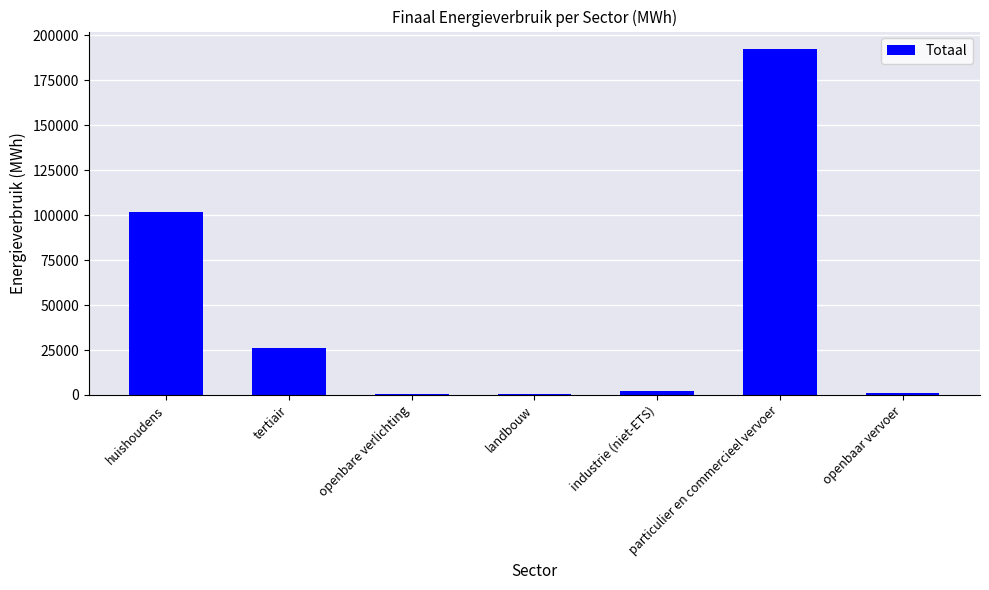

Is it true that the value at tertiair is 15477.7?

False